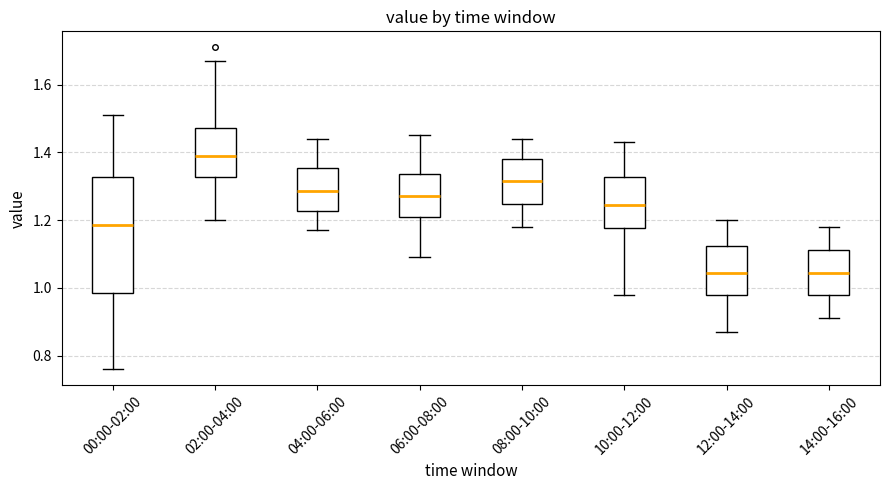

Which box's median line is the highest?

02:00-04:00